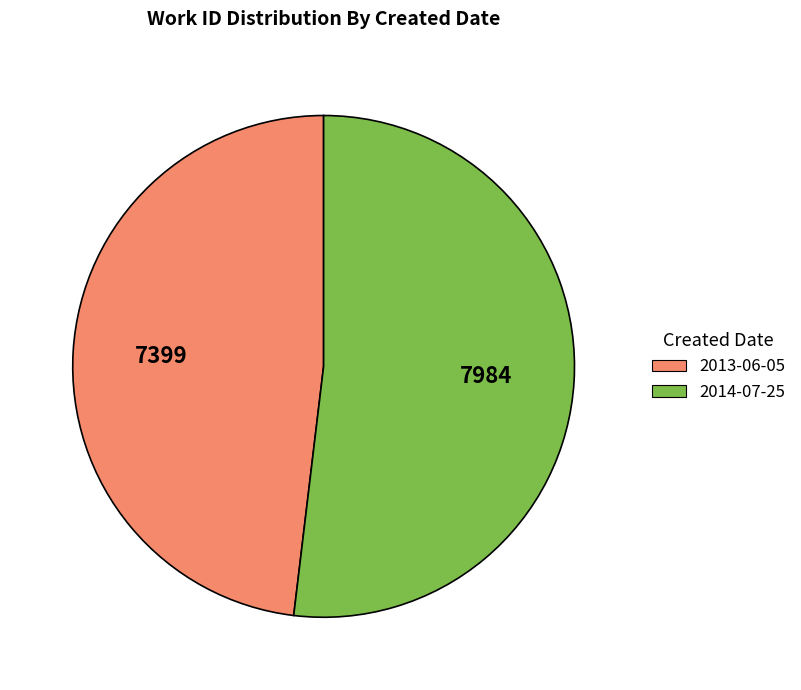

How many segments does this pie chart have?

2